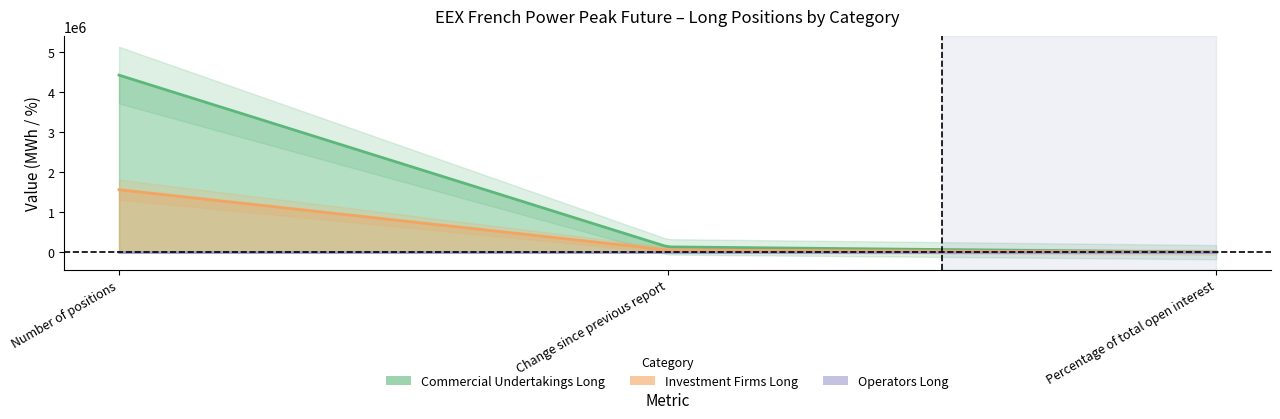

Is the value of Investment Firms Long at Percentage of total open interest greater than the value of Operators Long at Percentage of total open interest?

Yes